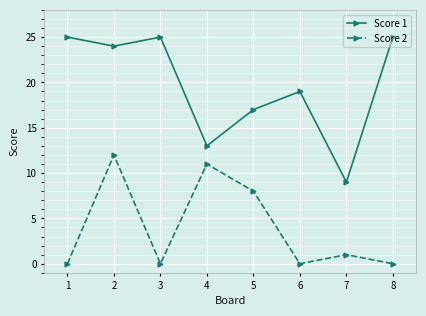

What is the average value of the Score 1 series?

20